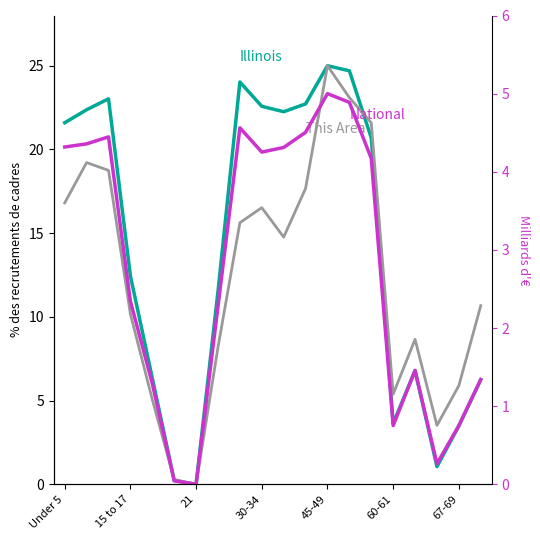

In This Area, how many points are higher than both neighbors (excluding endpoints)?

4